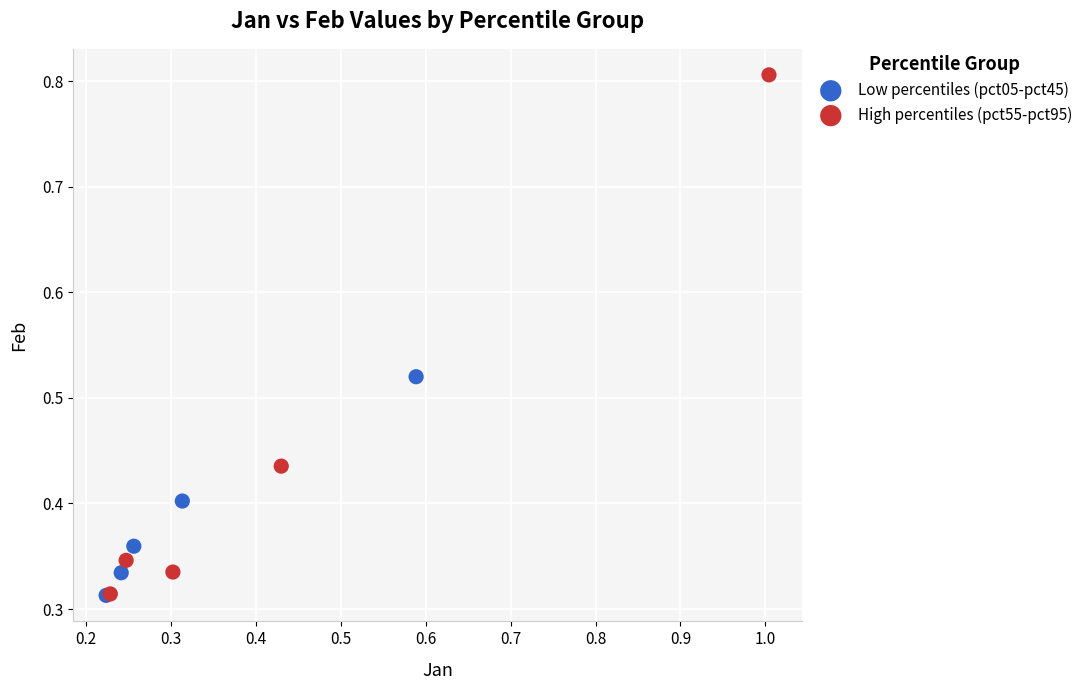

Which series has the widest spread of Y values?

High percentiles (pct55-pct95)